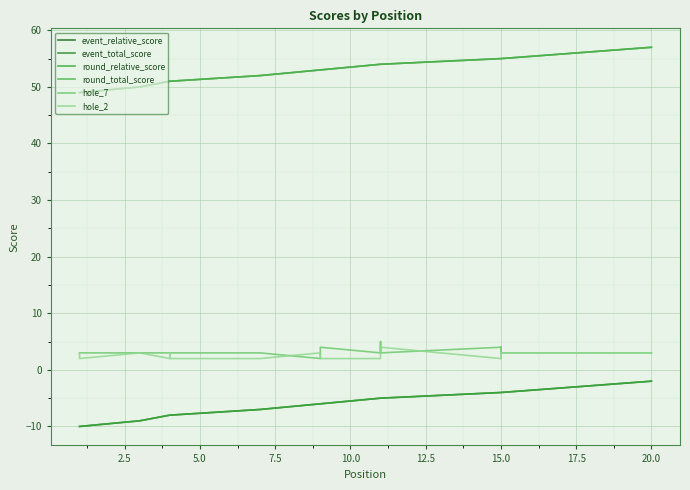

What is the difference between the event_relative_score values at 11 and 14?

1